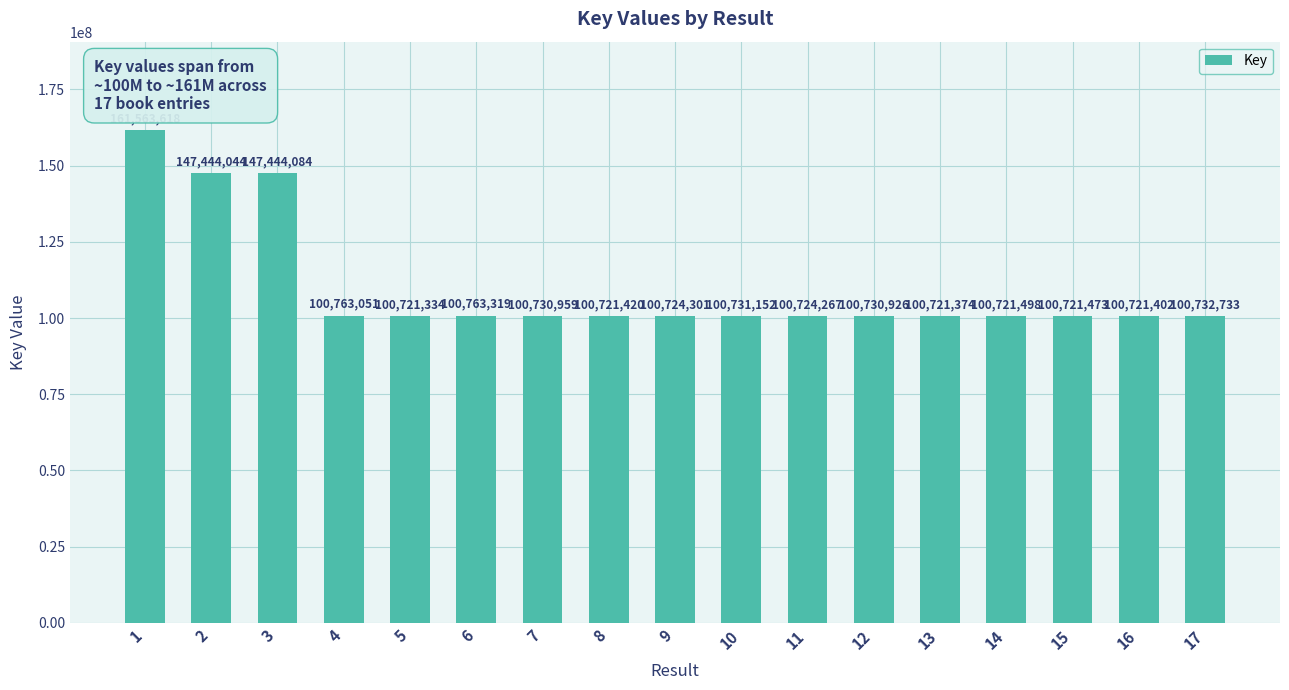

What is the value of the 12th bar from the left?

100730926